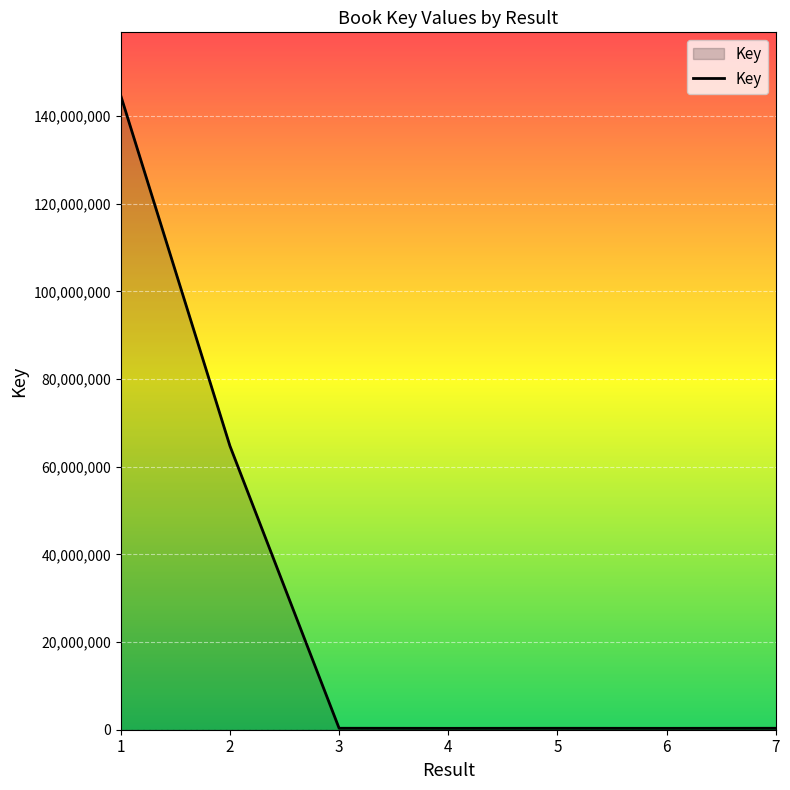

What is the difference between the maximum and minimum values?

144322997